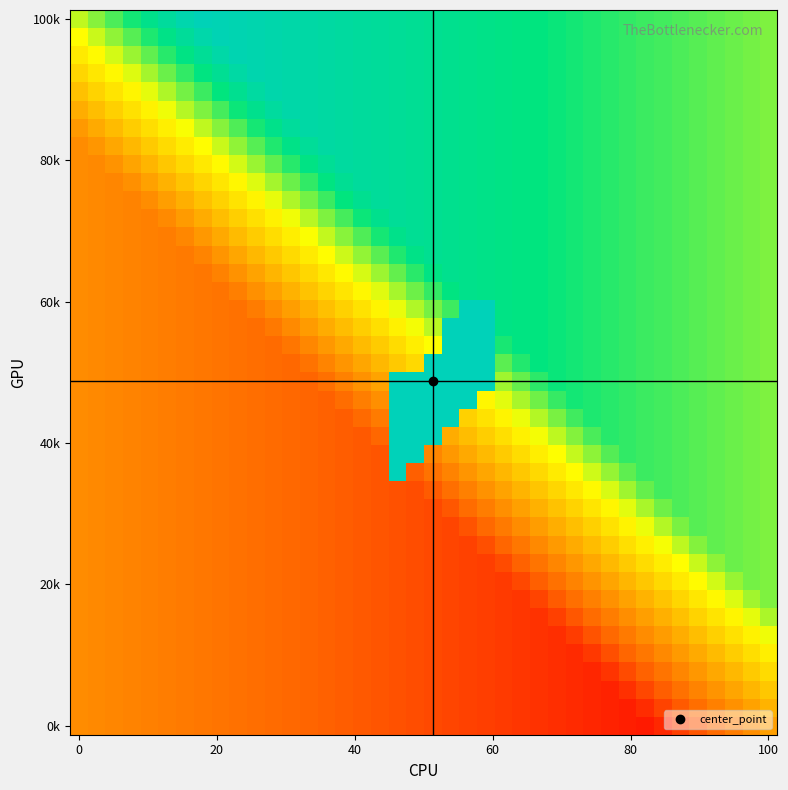

At how many categories does at least one series exceed 0?

40